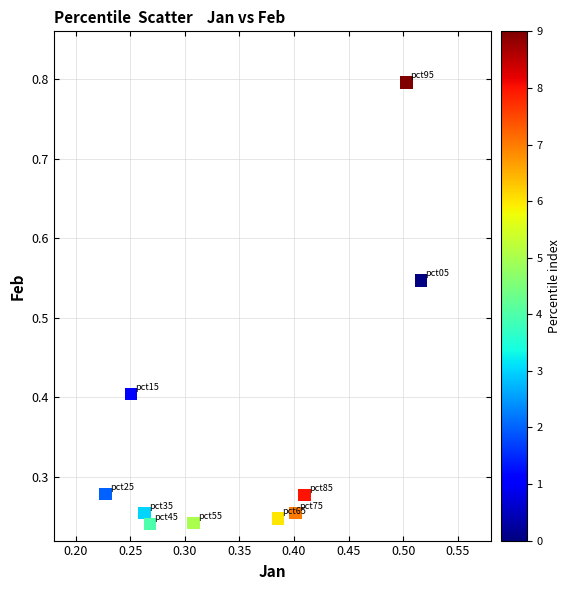

What is the average X value?

0.4